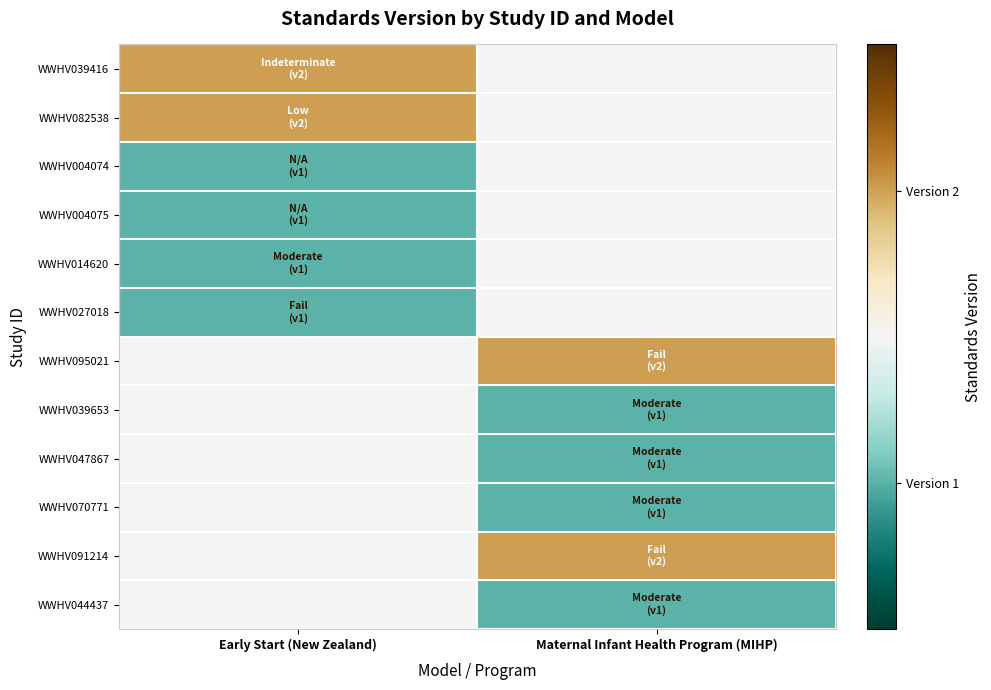

What is the minimum value shown in the chart?

1.0